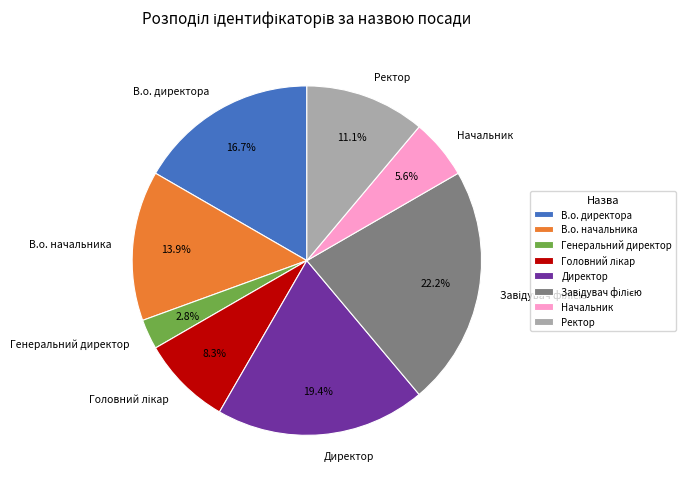

Between Начальник and Ректор, which is larger?

Ректор